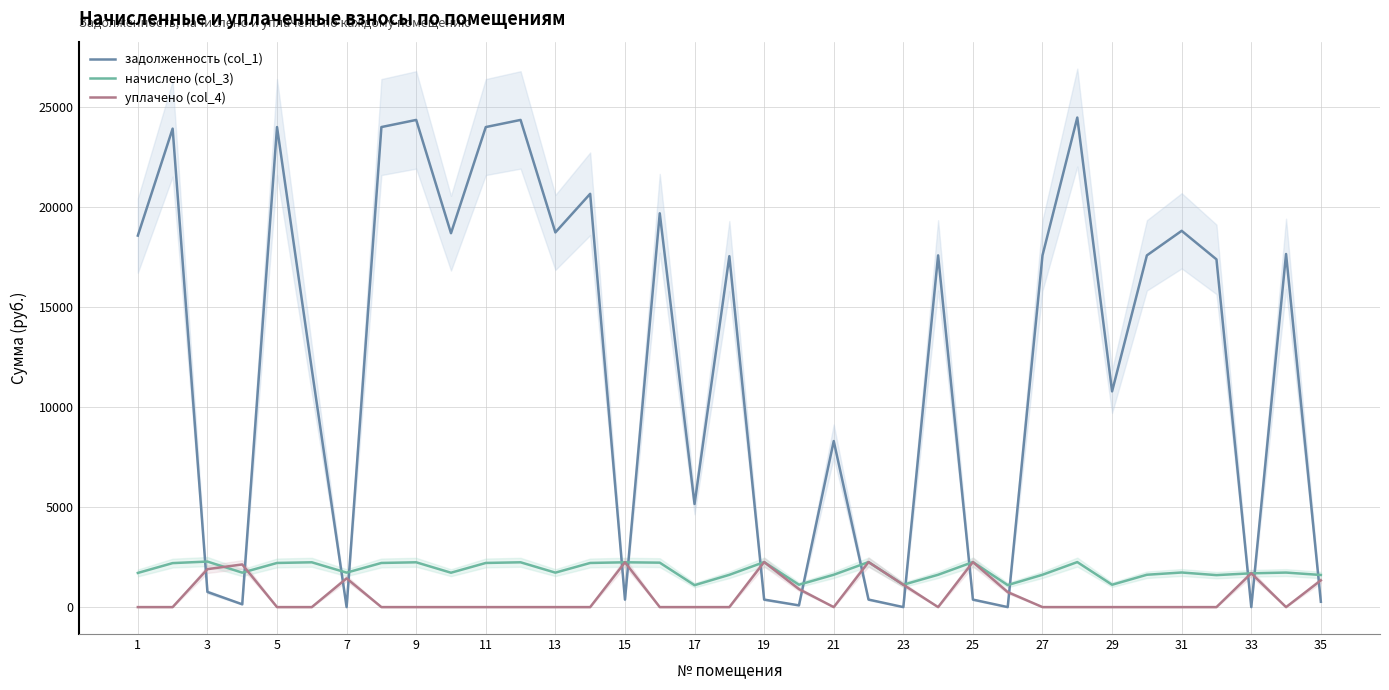

The начислено (col_3) series shows 416.0 at 11. True or false?

False